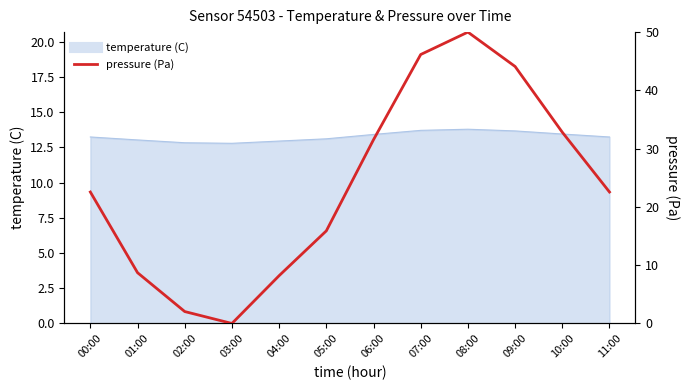

What is the sum of all values?

284.6